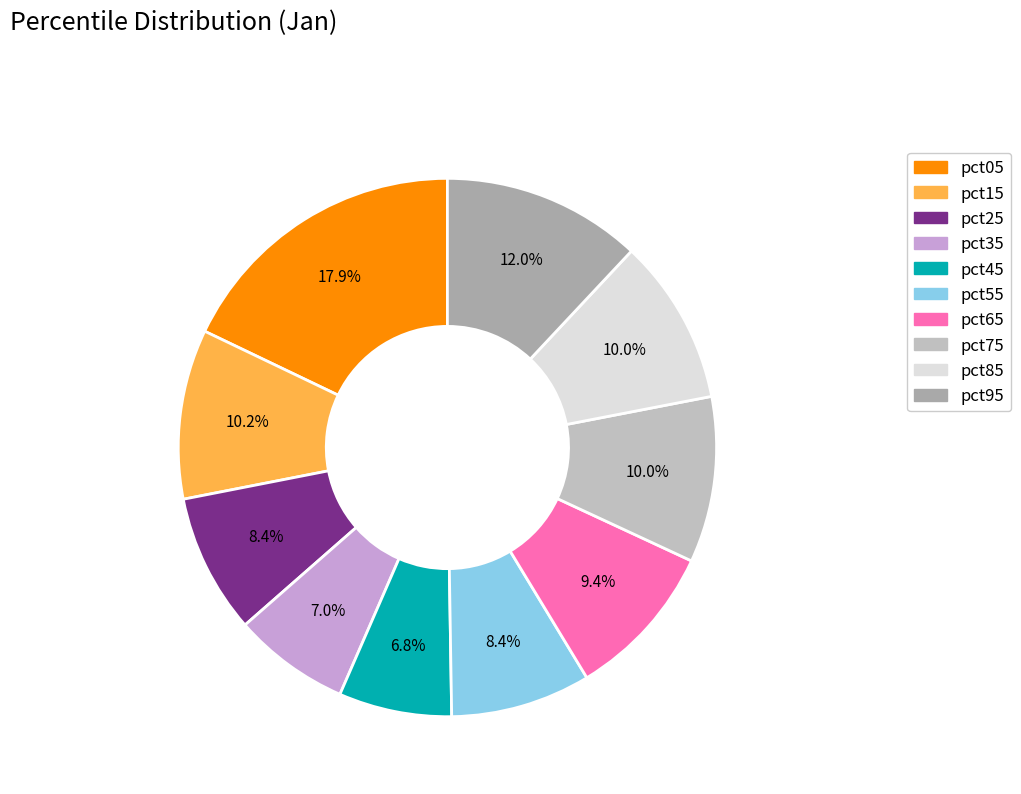

Which has a higher value, pct95 or pct75?

pct95